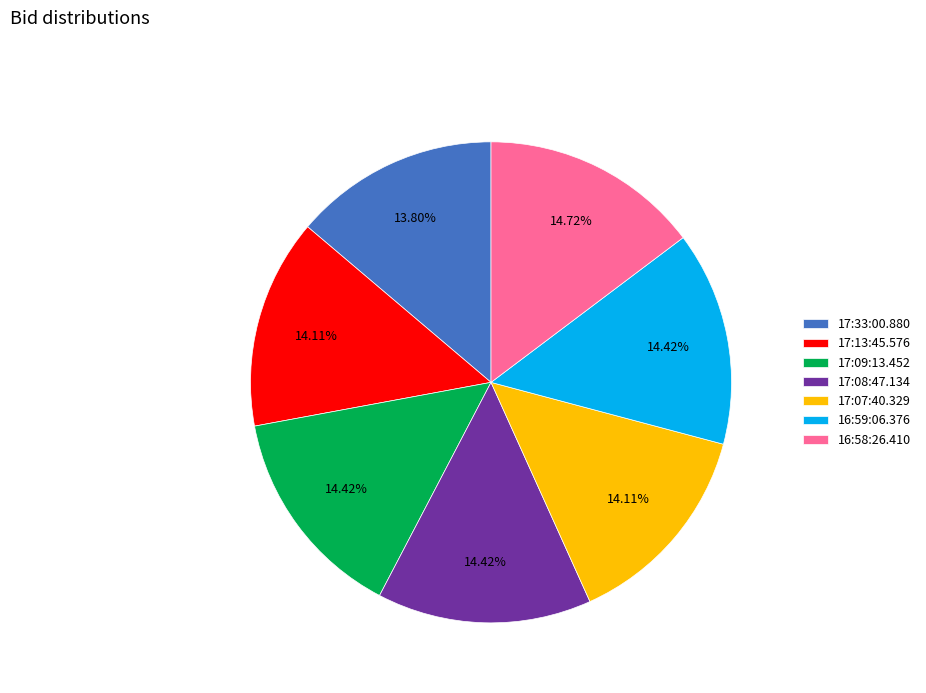

Is there a majority slice in this chart?

No